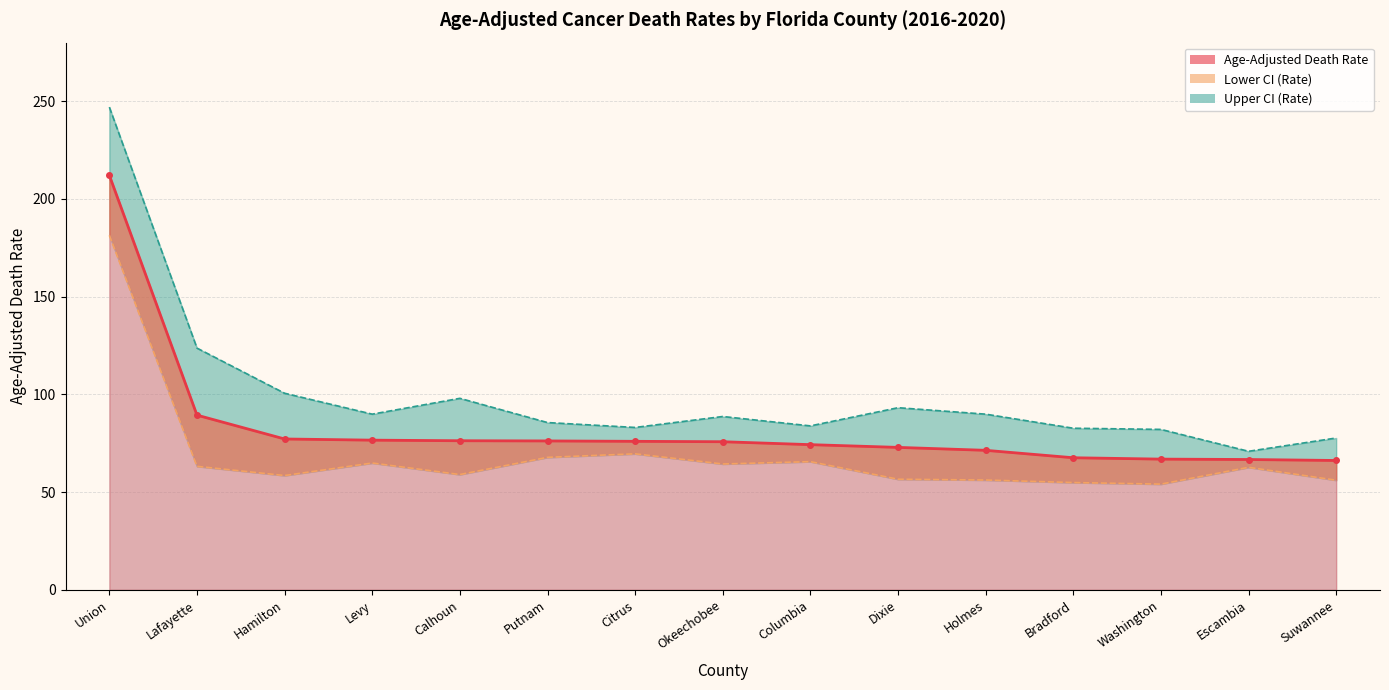

True or false: Lower CI (Rate) and Age-Adjusted Death Rate intersect in this chart.

False